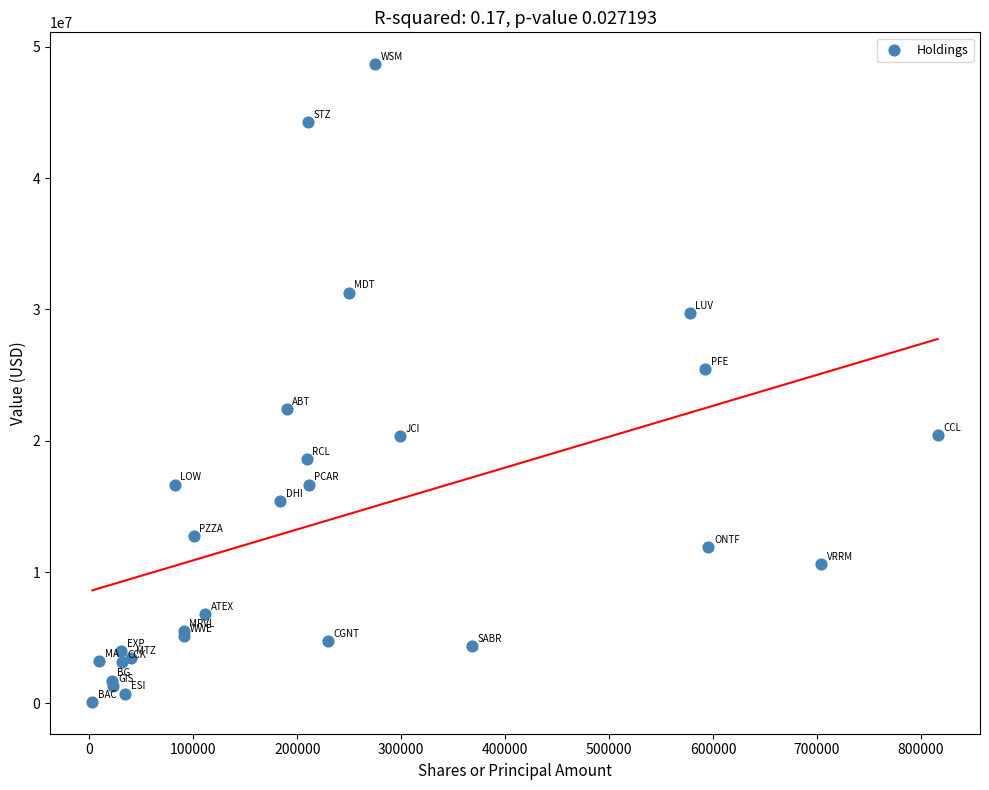

What Y value in the scatter plot is closest to 24393500?

25481000